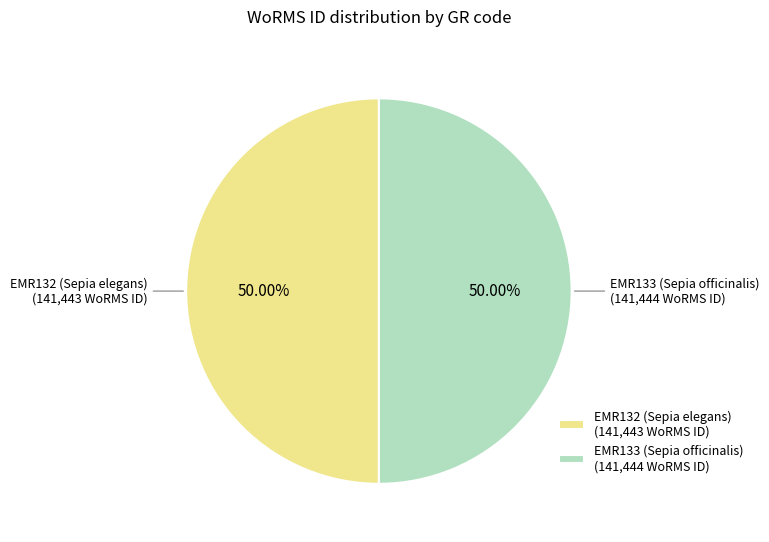

Approximately how many times larger is the value at EMR132 (Sepia elegans) compared to EMR133 (Sepia officinalis)?

1.0